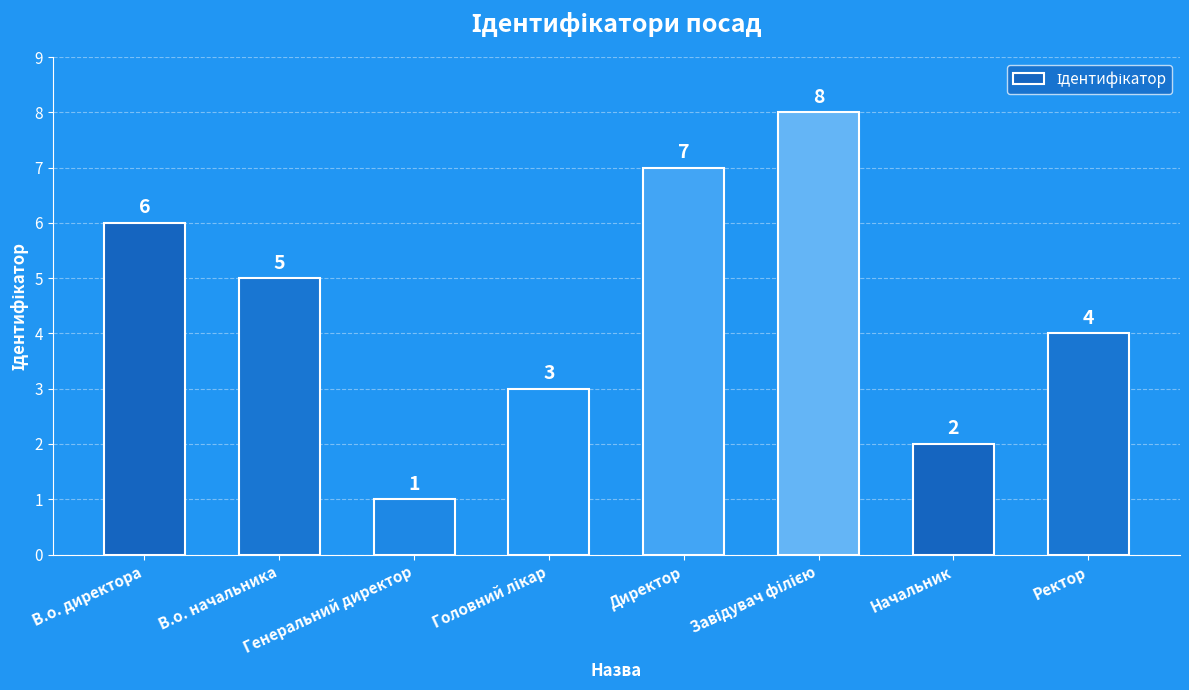

Are the bars grouped side by side (vs. stacked)?

No